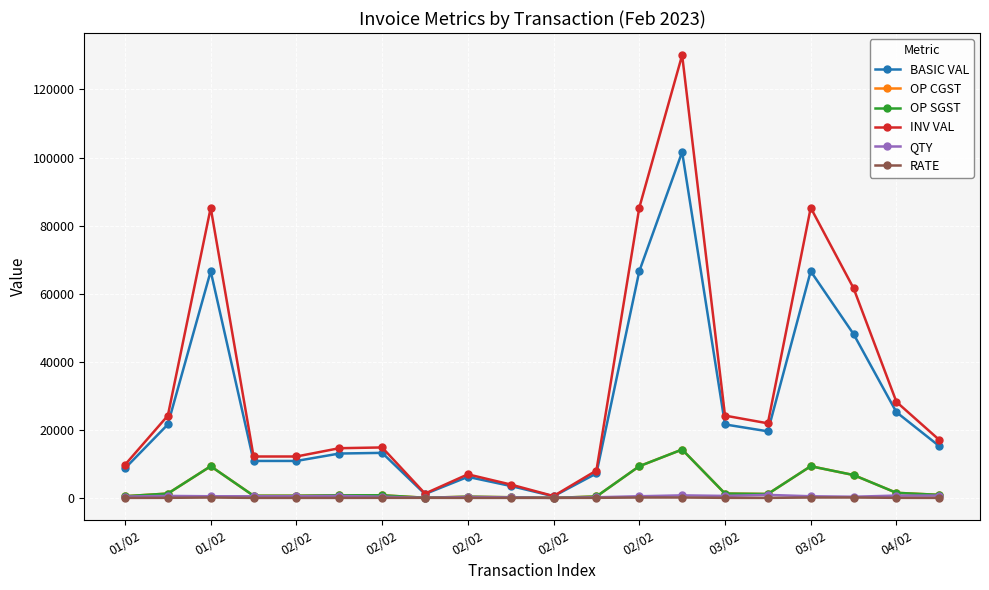

Is this an area chart (filled region under the line)?

No